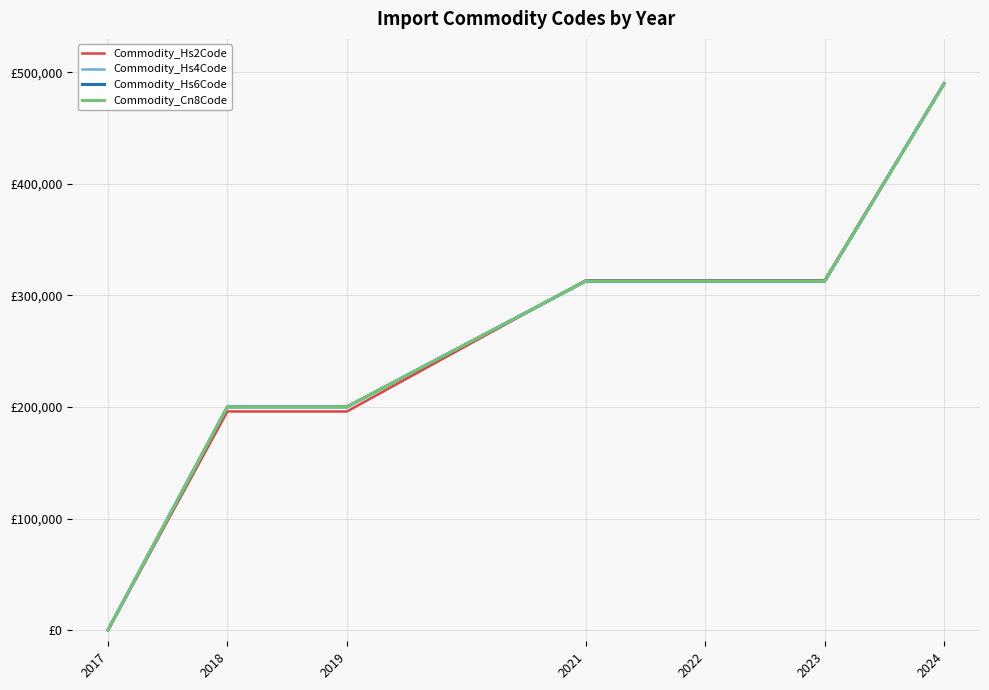

What is the maximum value for Commodity_Cn8Code?

490000.0